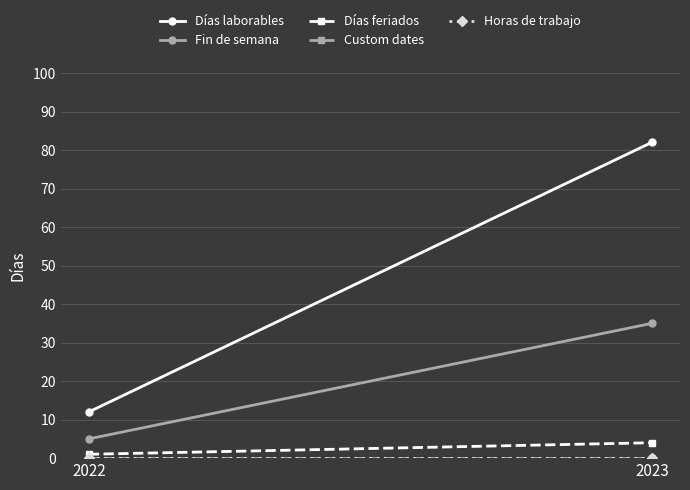

At which category is the sum across all series the highest?

2023